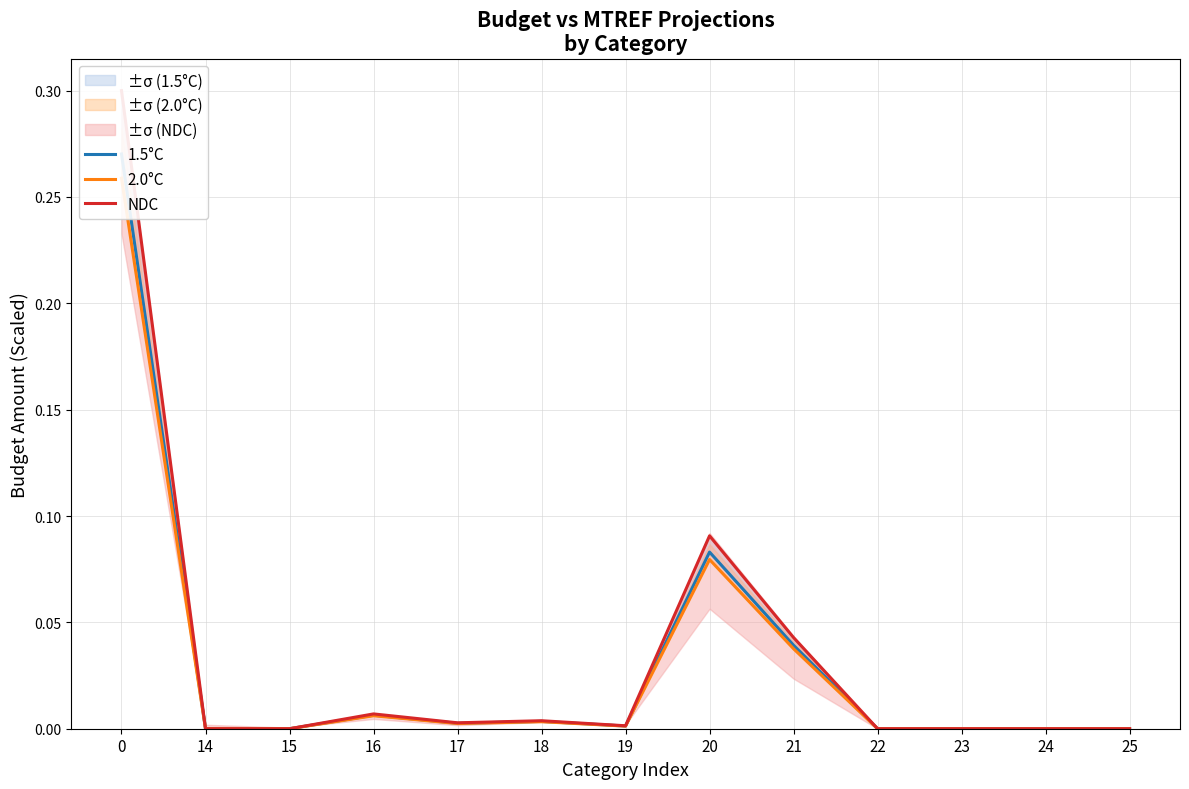

In 2.0°C, how many points are higher than both neighbors (excluding endpoints)?

4